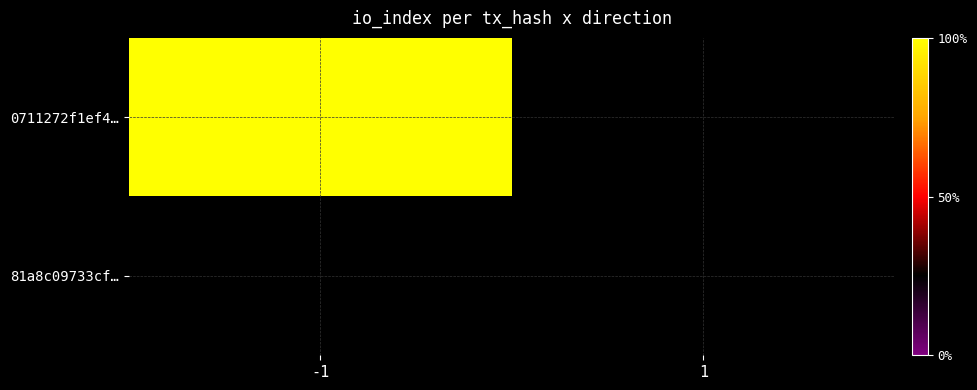

Which series has the widest spread of values?

0711272f1ef4…